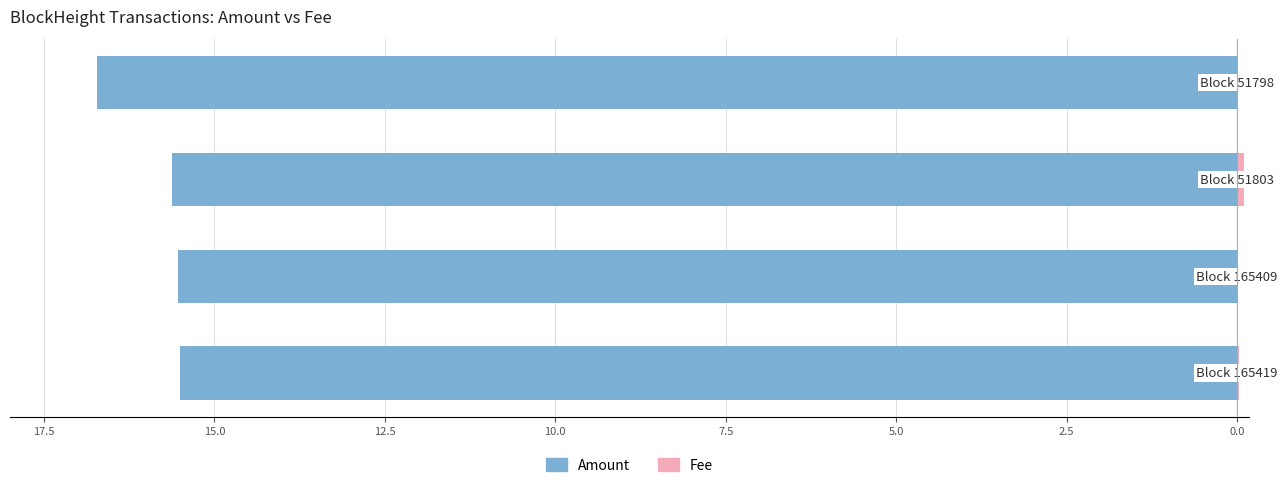

What is the approximate value of Amount (left) at 12.5?

-16.7